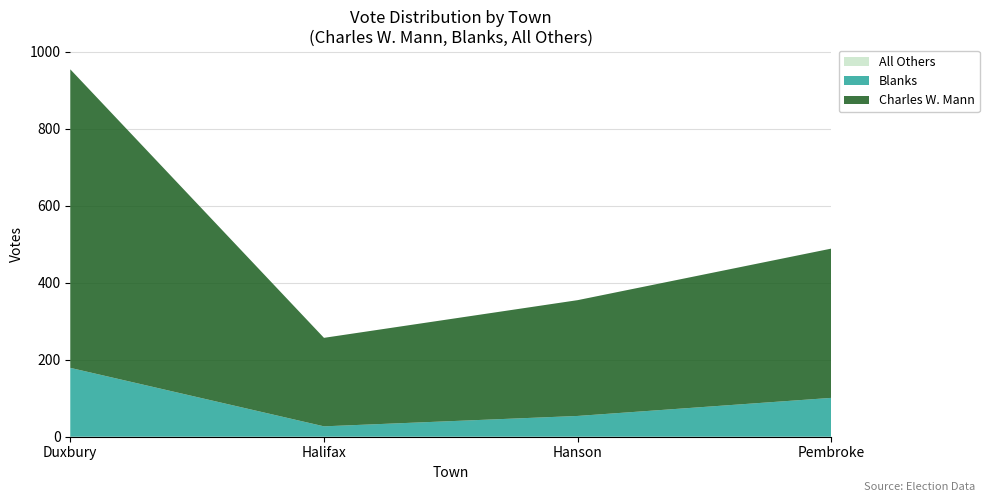

Reading right to left, extract all data points from this chart.

All Others: 0	0	0	0
Blanks: 101	54	27	179
Charles W. Mann: 388	301	230	776